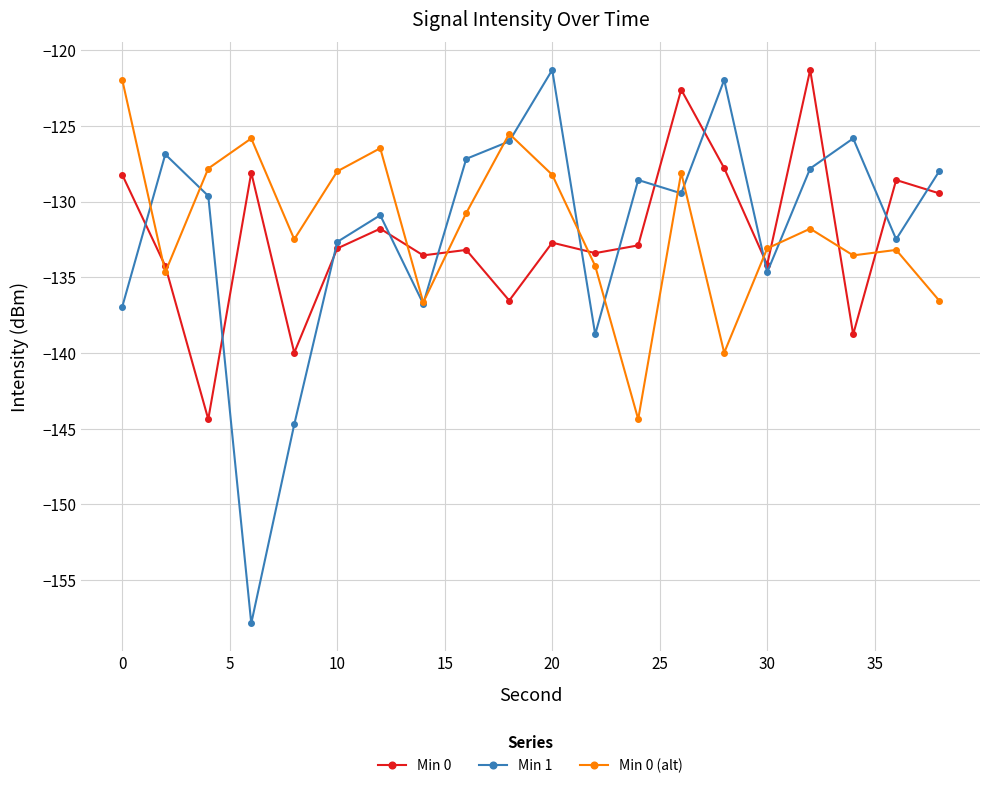

Which series has the largest range (max minus min)?

Min 1